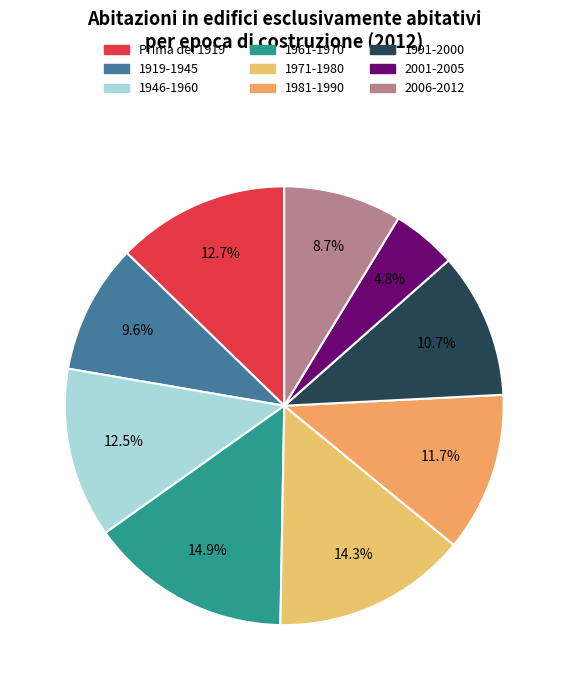

Is there a majority slice in this chart?

No